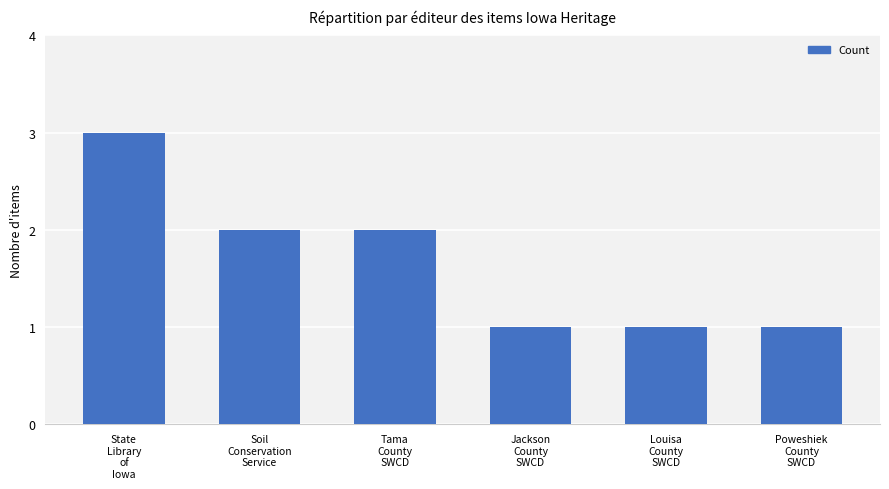

What is the label of the 3rd bar from the left?

Tama
County
SWCD